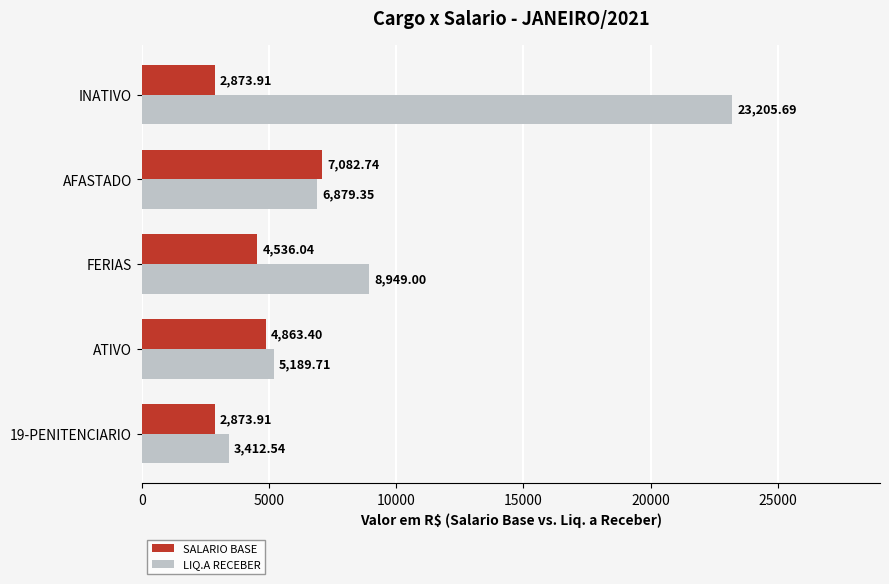

At which label is LIQ.A RECEBER closest to 13309?

FERIAS